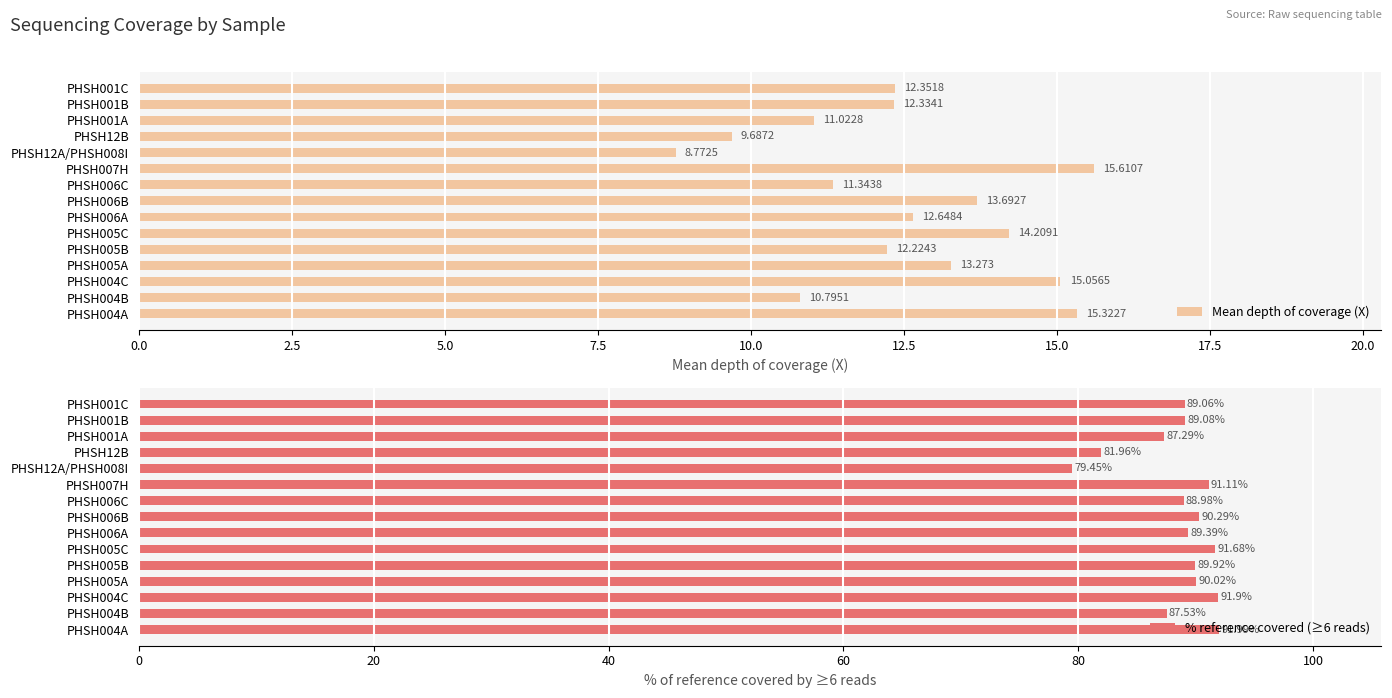

What is the sum of the % reference covered (≥6 reads) values at PHSH005C and PHSH004C?

183.6